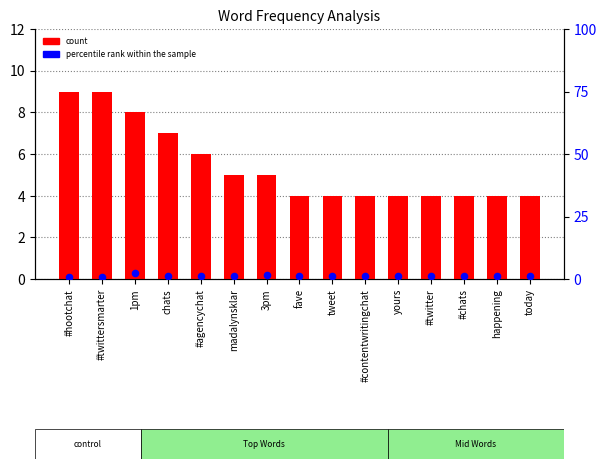

Which series has the largest total across all categories?

count